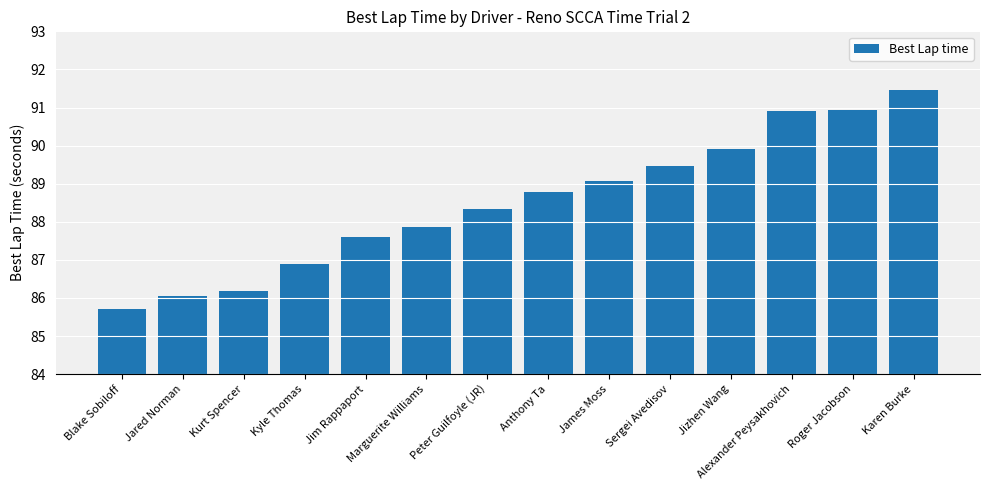

Which label corresponds to the largest value in the chart?

Karen Burke